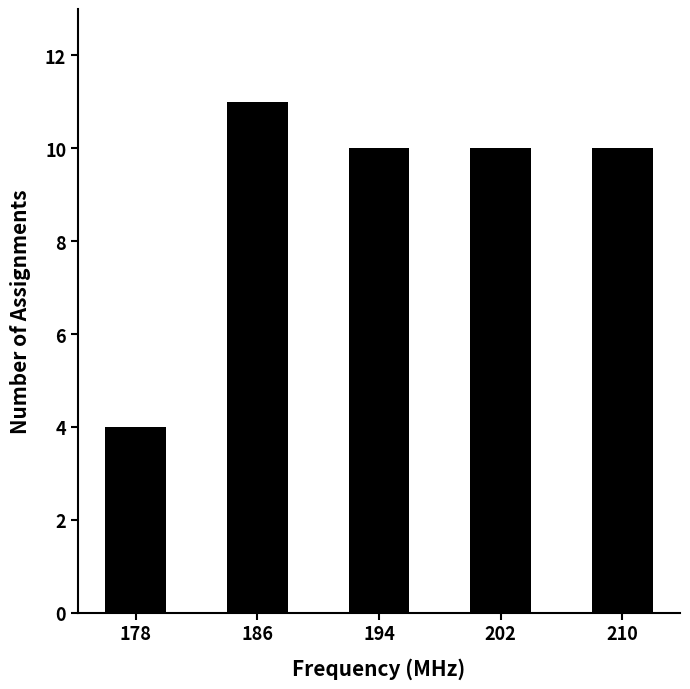

What is the value of the 1st bar from the left?

4